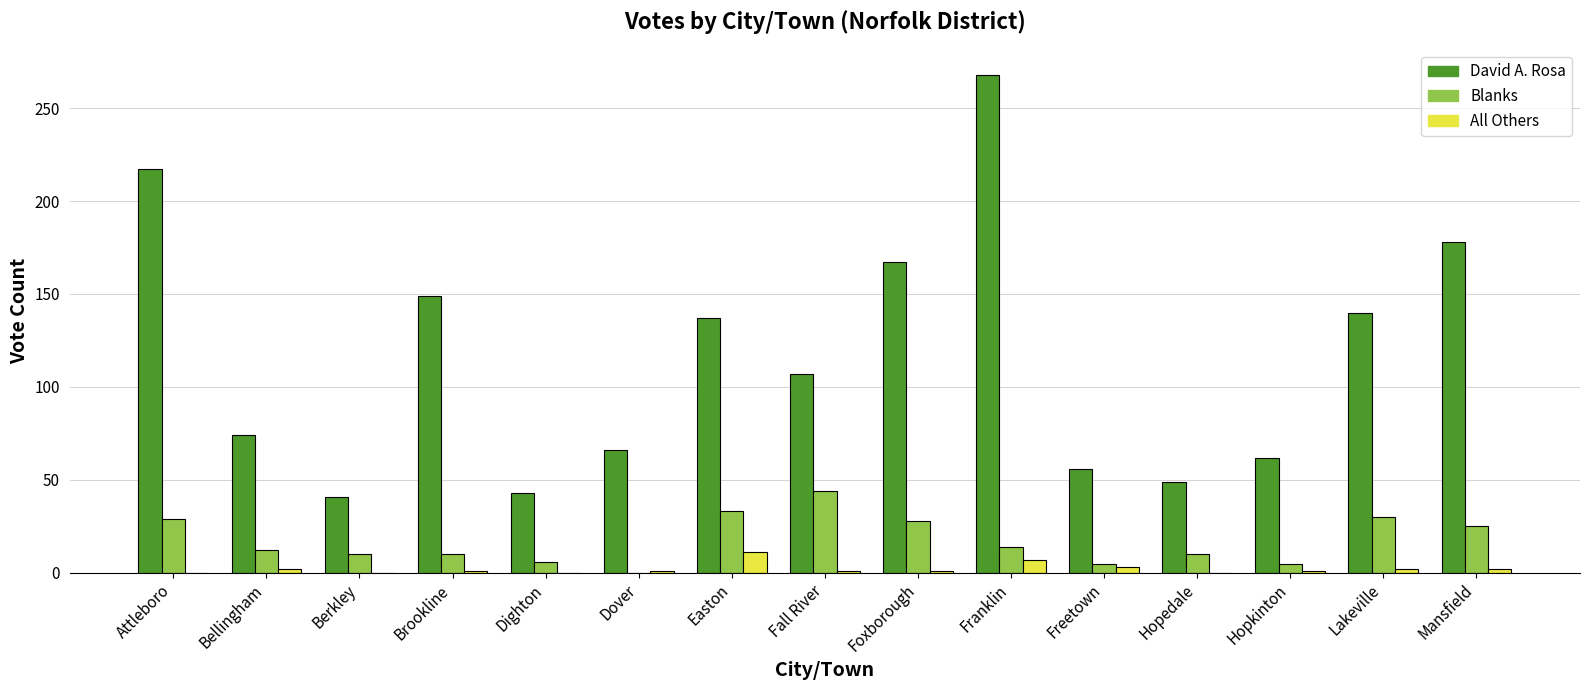

At which label is David A. Rosa closest to 154?

Brookline